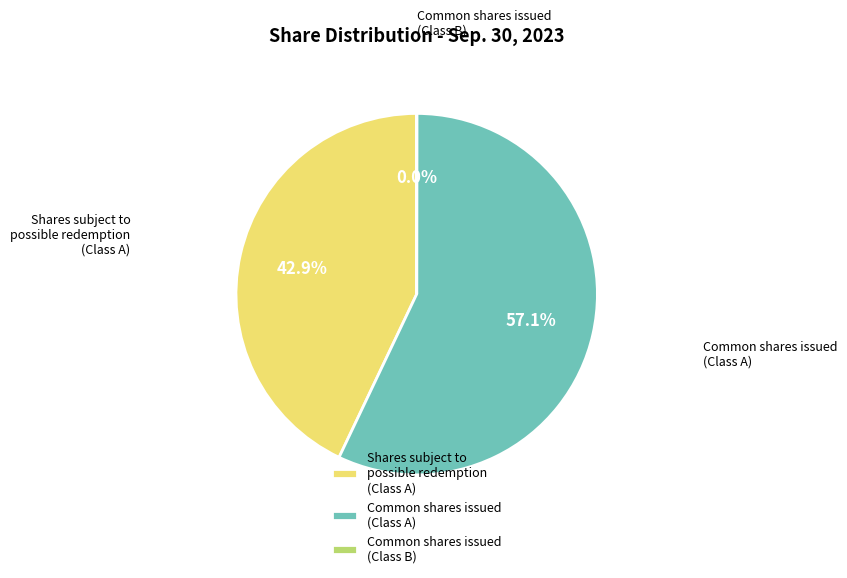

Which category accounts for the majority?

Common shares issued (Class A)